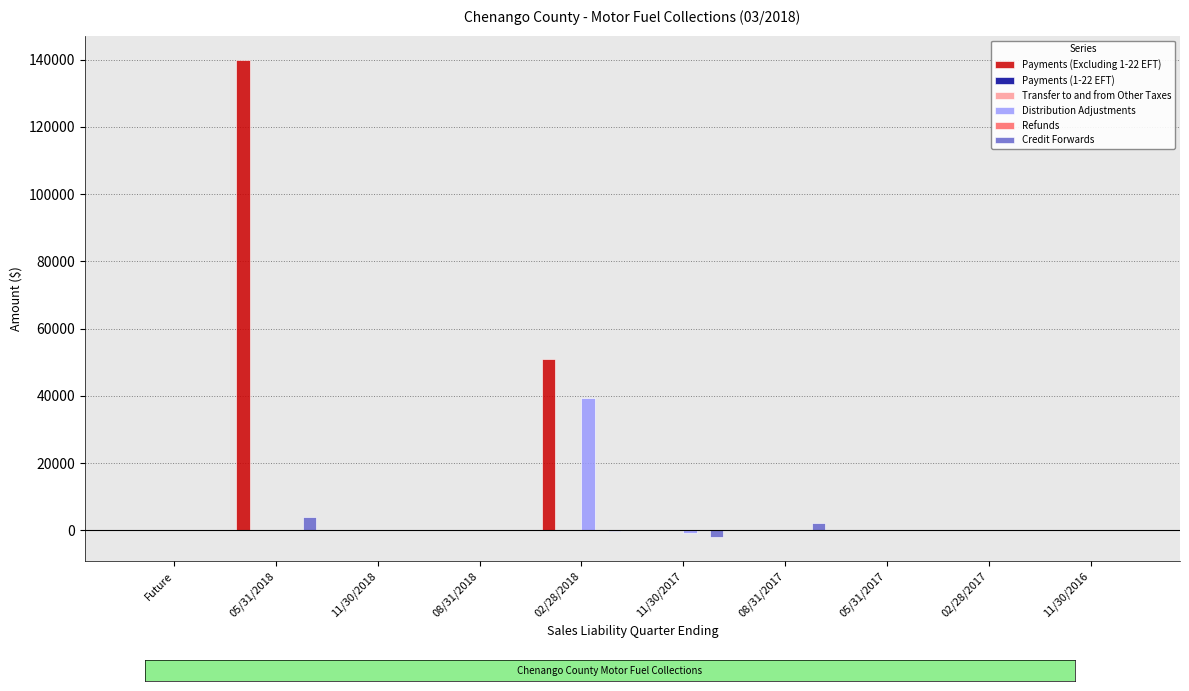

What is the label of the 4th bar from the left?

08/31/2018